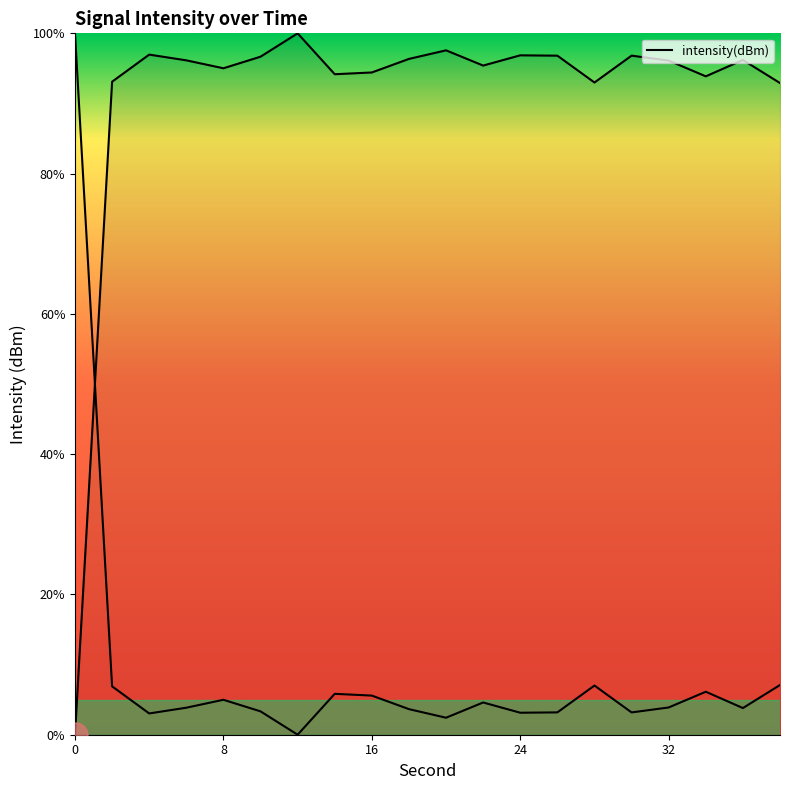

How many interior local peaks (higher than both neighbors) does the data have?

6